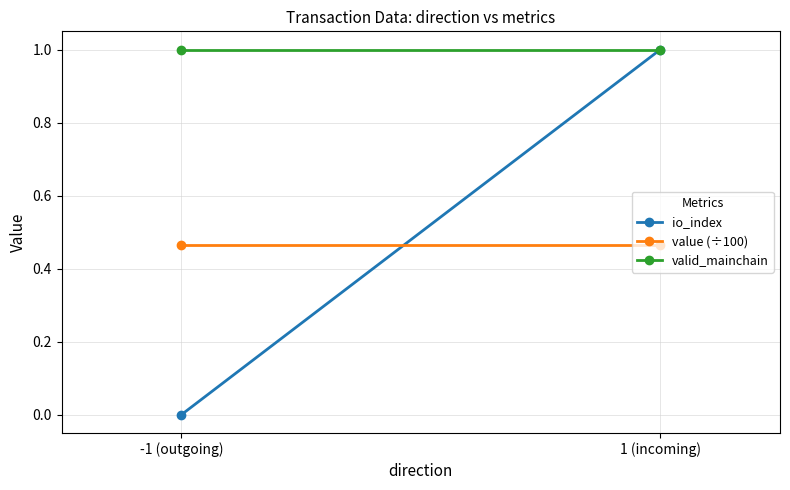

How many lines are shown in the chart?

3